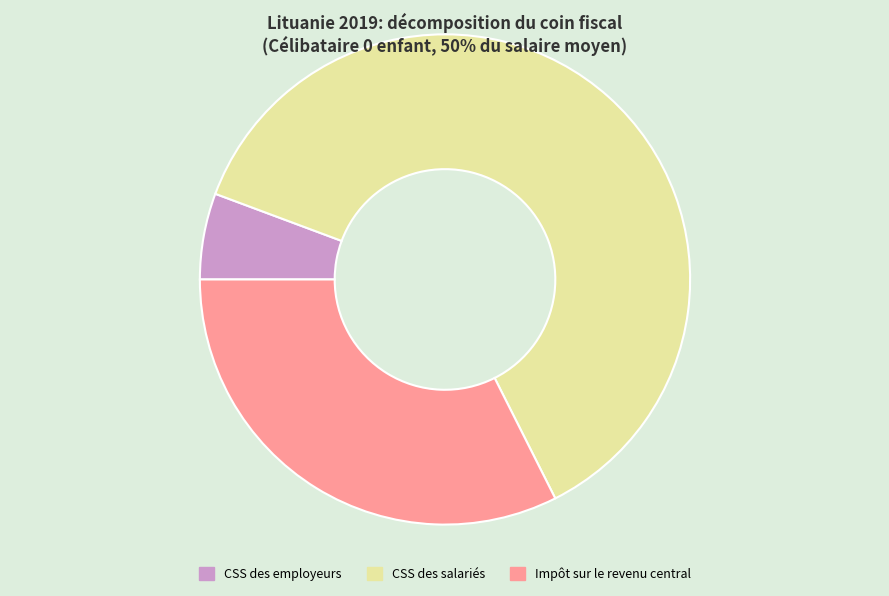

Between Impôt sur le revenu central and CSS des salariés, which is larger?

CSS des salariés